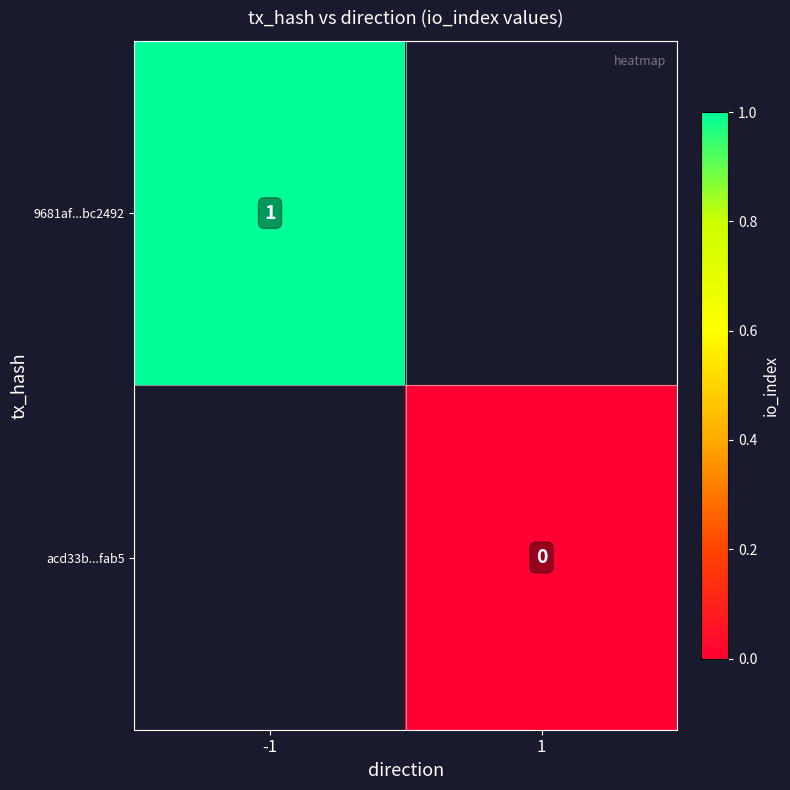

Is it true that 9681af...bc2492 equals 2 at -1?

False